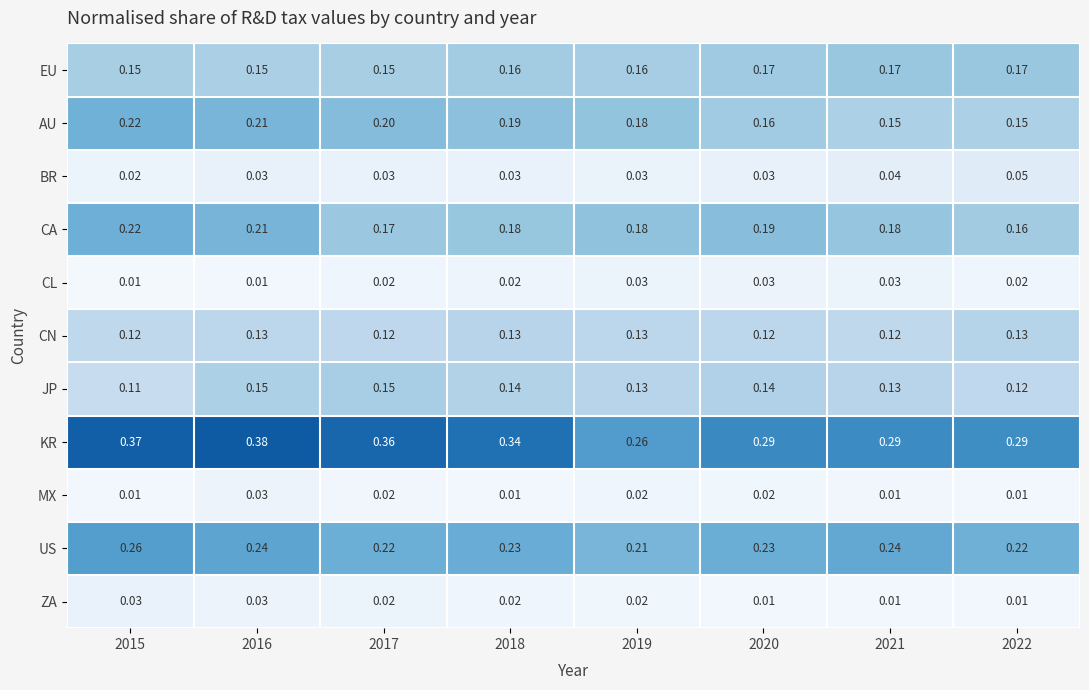

Is the value of CN at 2021 greater than the value of AU at 2022?

No